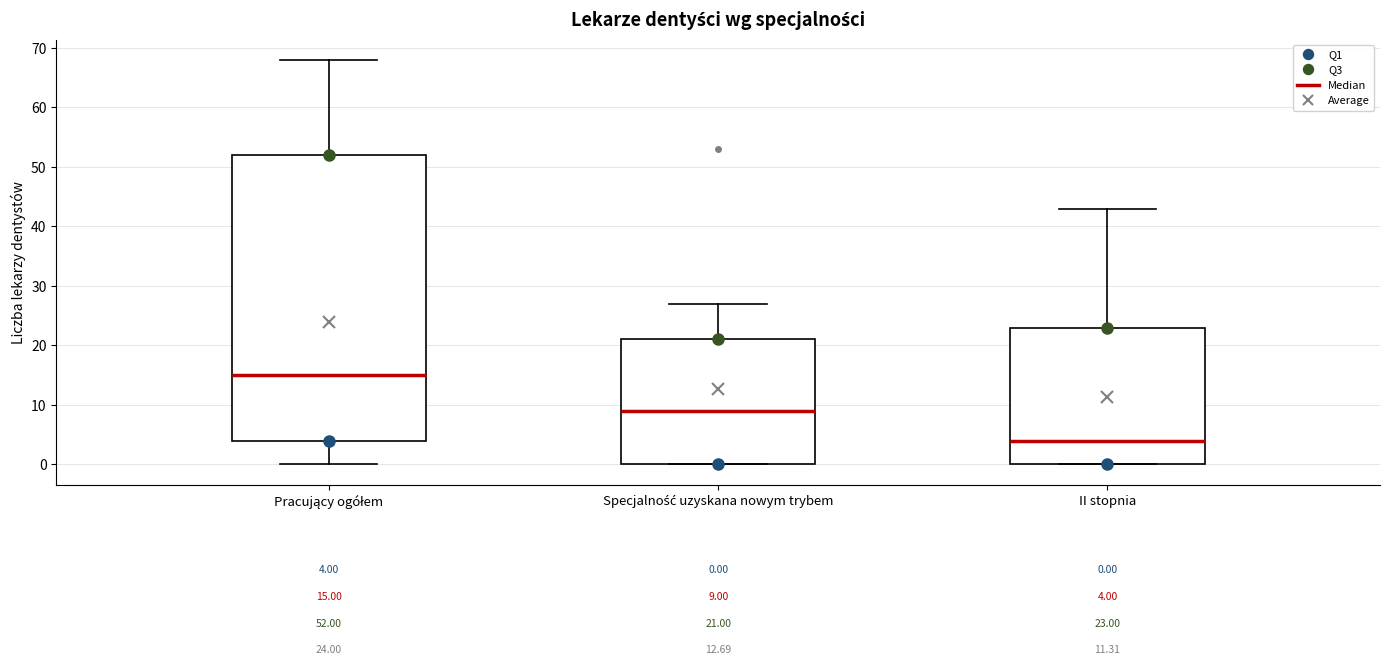

Comparing the boxes themselves (not the whiskers), which one is the tallest?

Pracujący ogółem